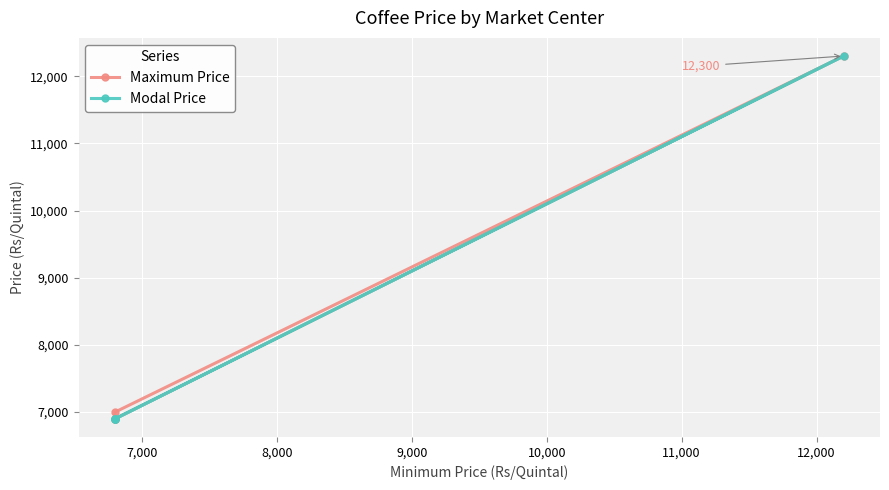

What is the maximum value shown in the chart?

12300